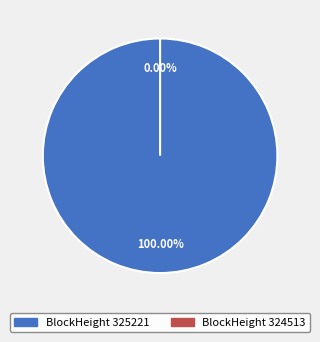

Which slice is the smallest?

324513